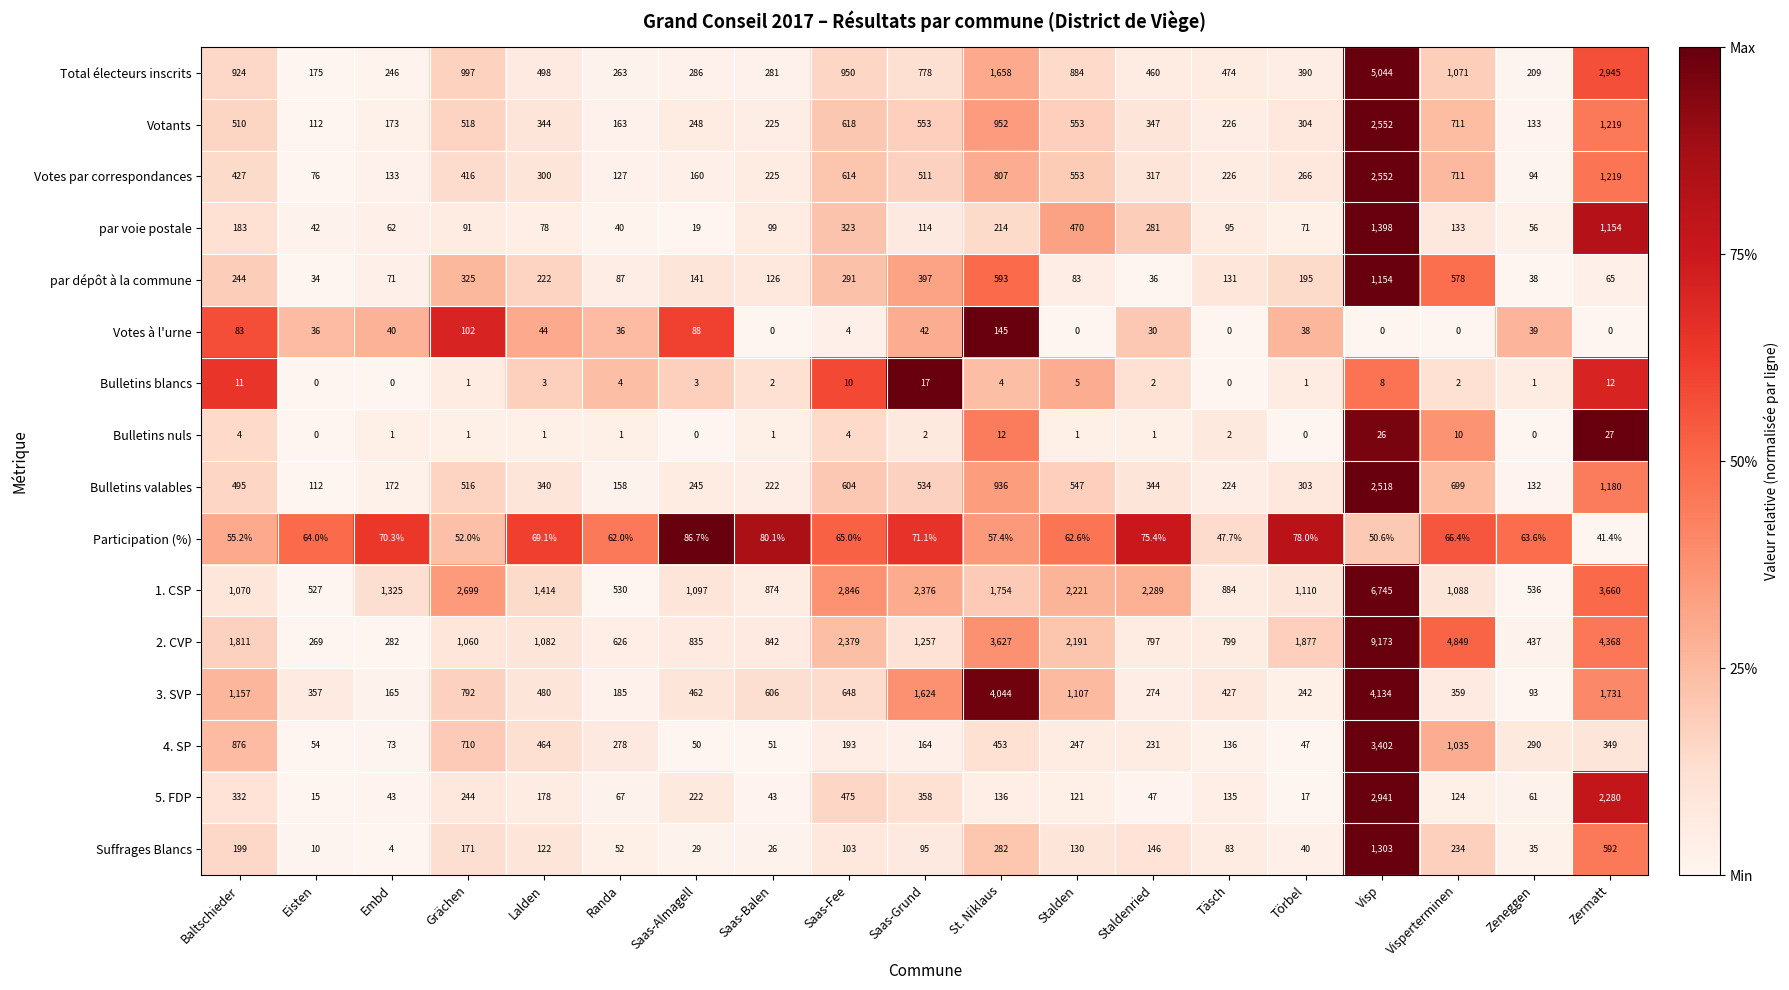

Which series has the widest spread of values?

2. CVP